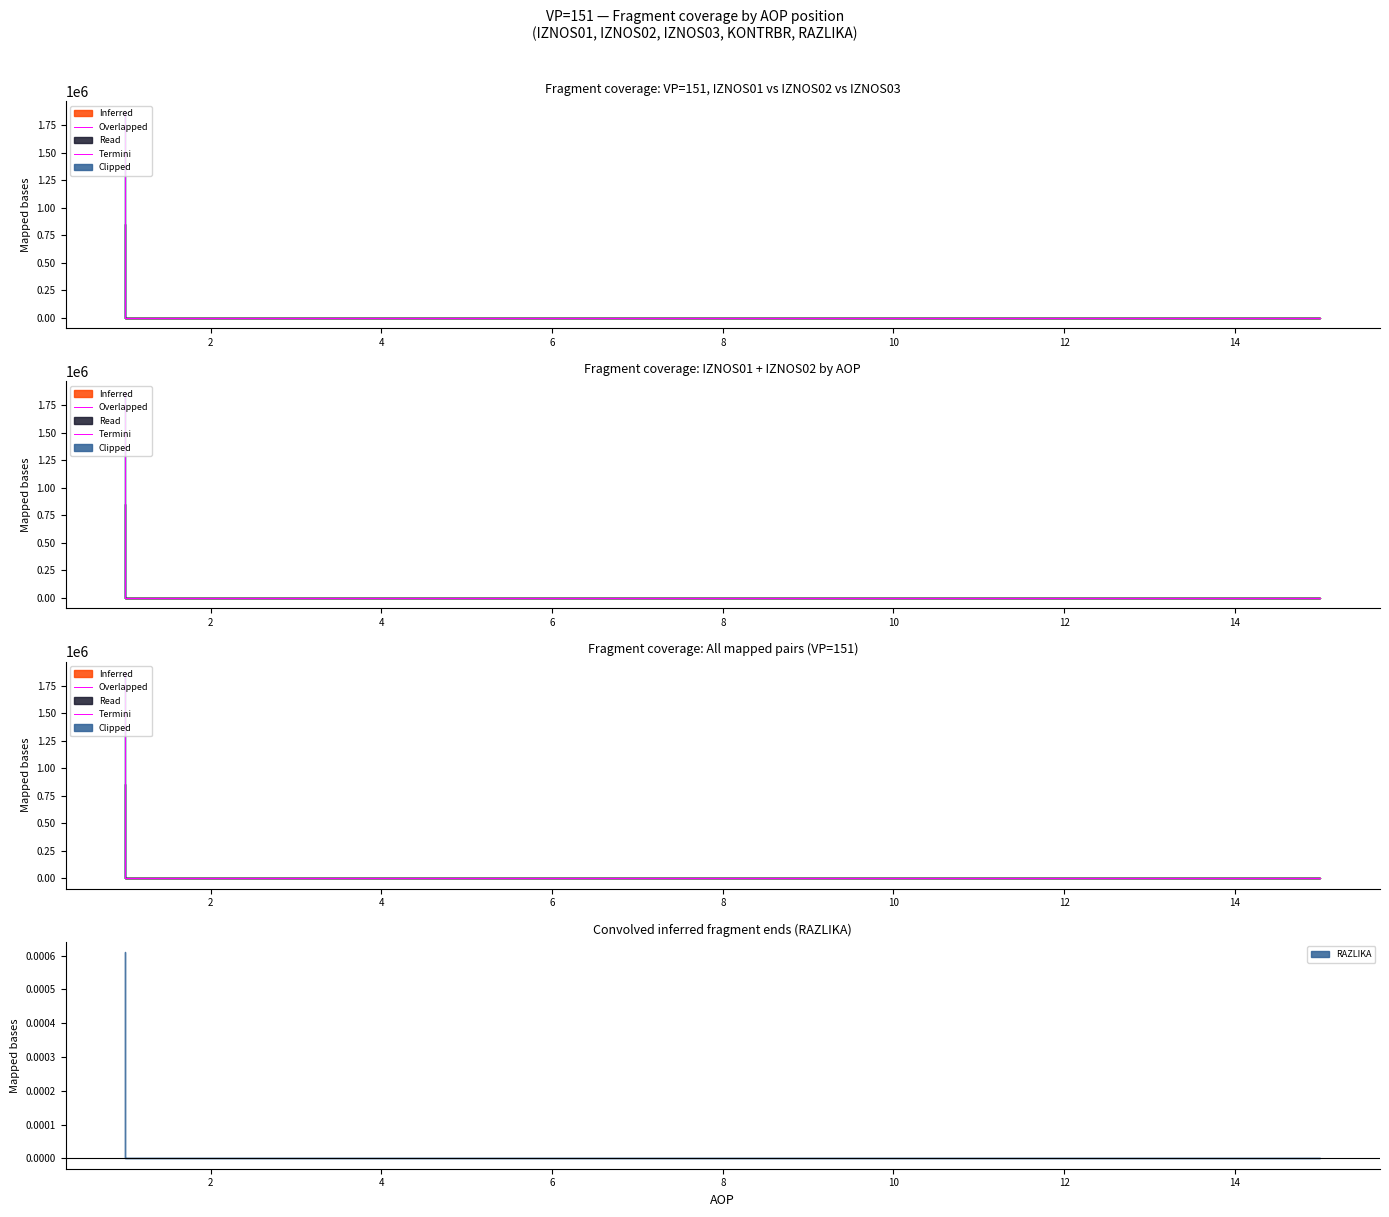

At how many categories does at least one series exceed 567059?

1